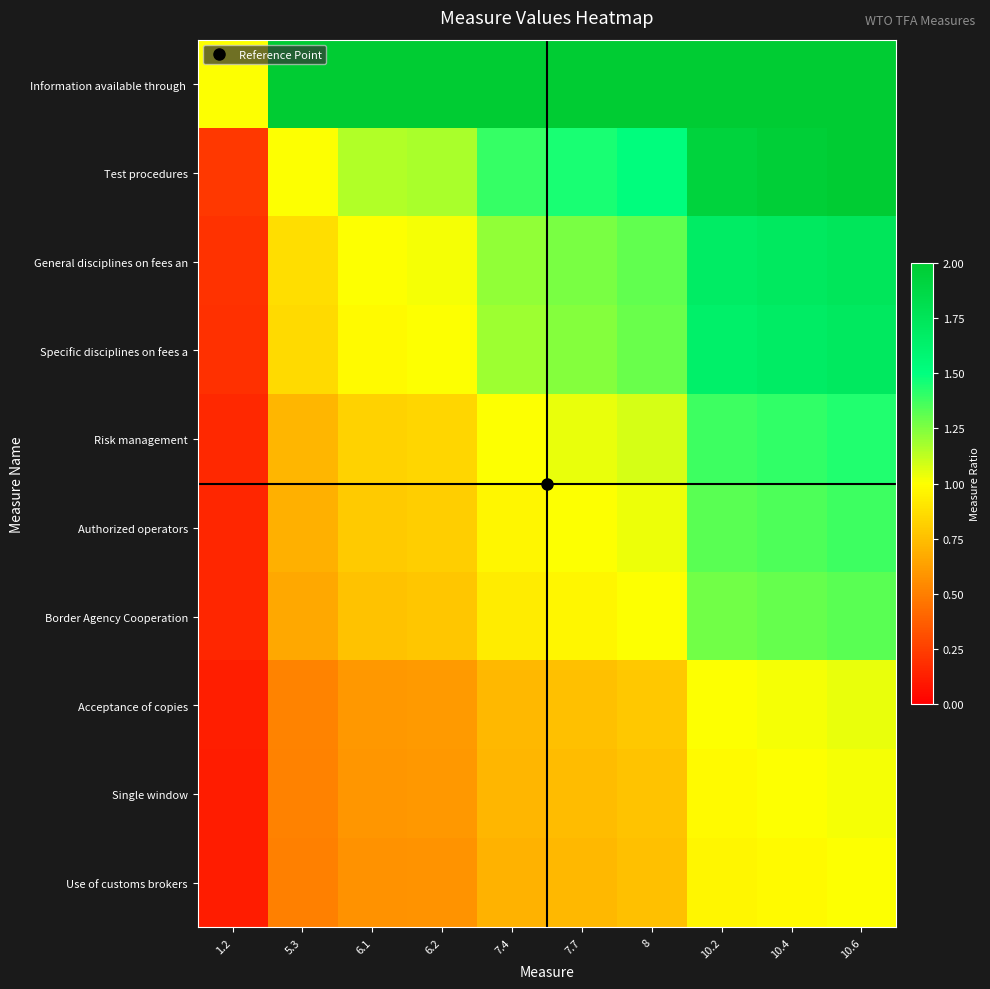

Between 1.2 and 6.2, which series saw the biggest shift?

Information available through